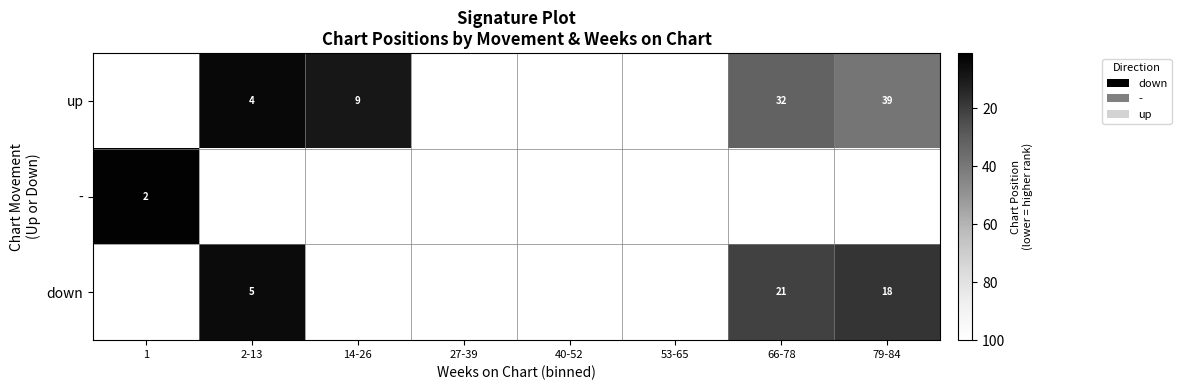

Is it true that - equals 1 at 1?

False